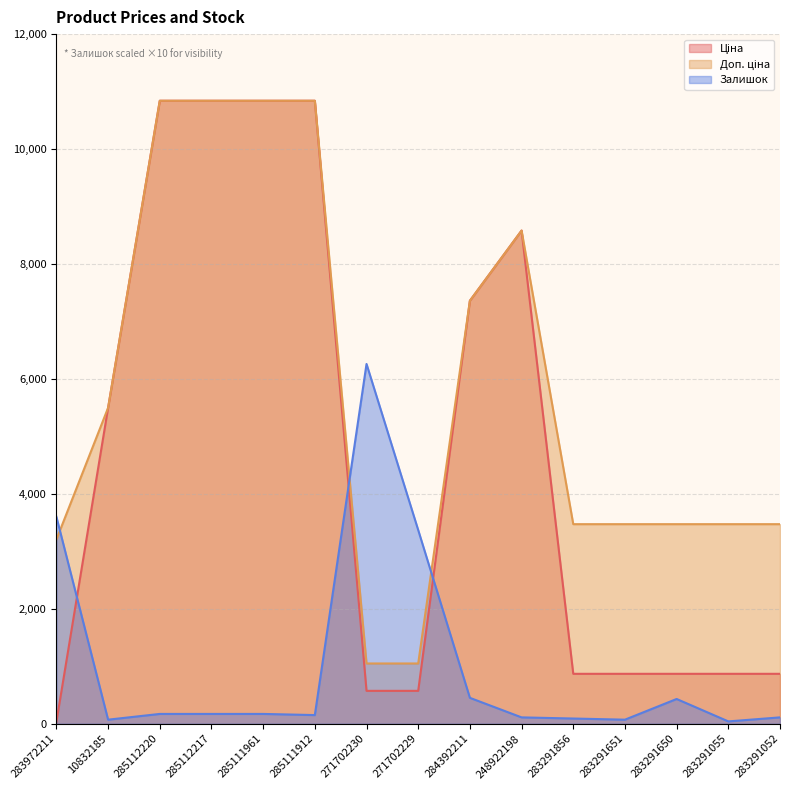

Does the chart display data point markers on the line(s)?

No